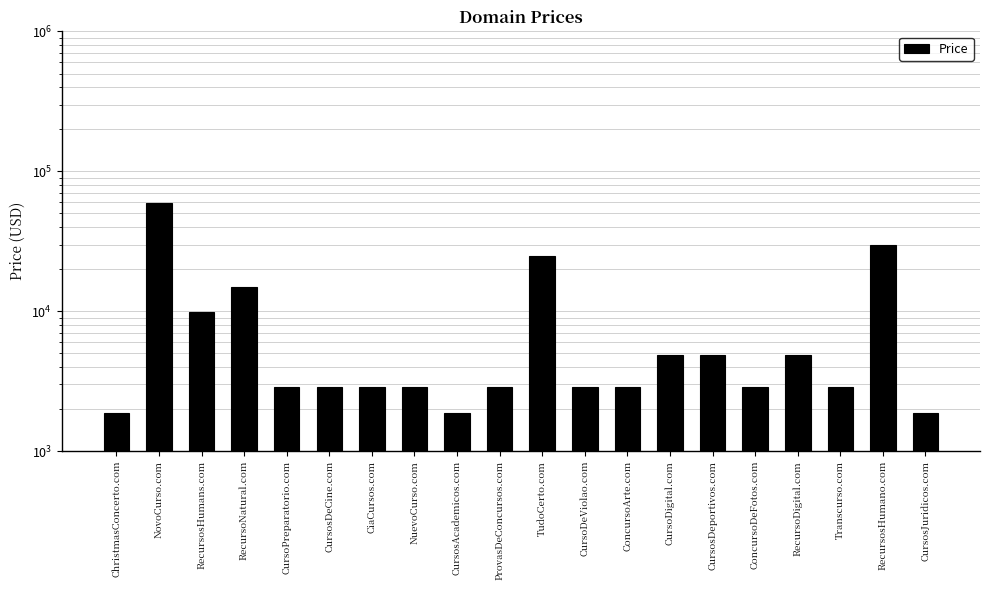

What is the greatest value displayed?

59888